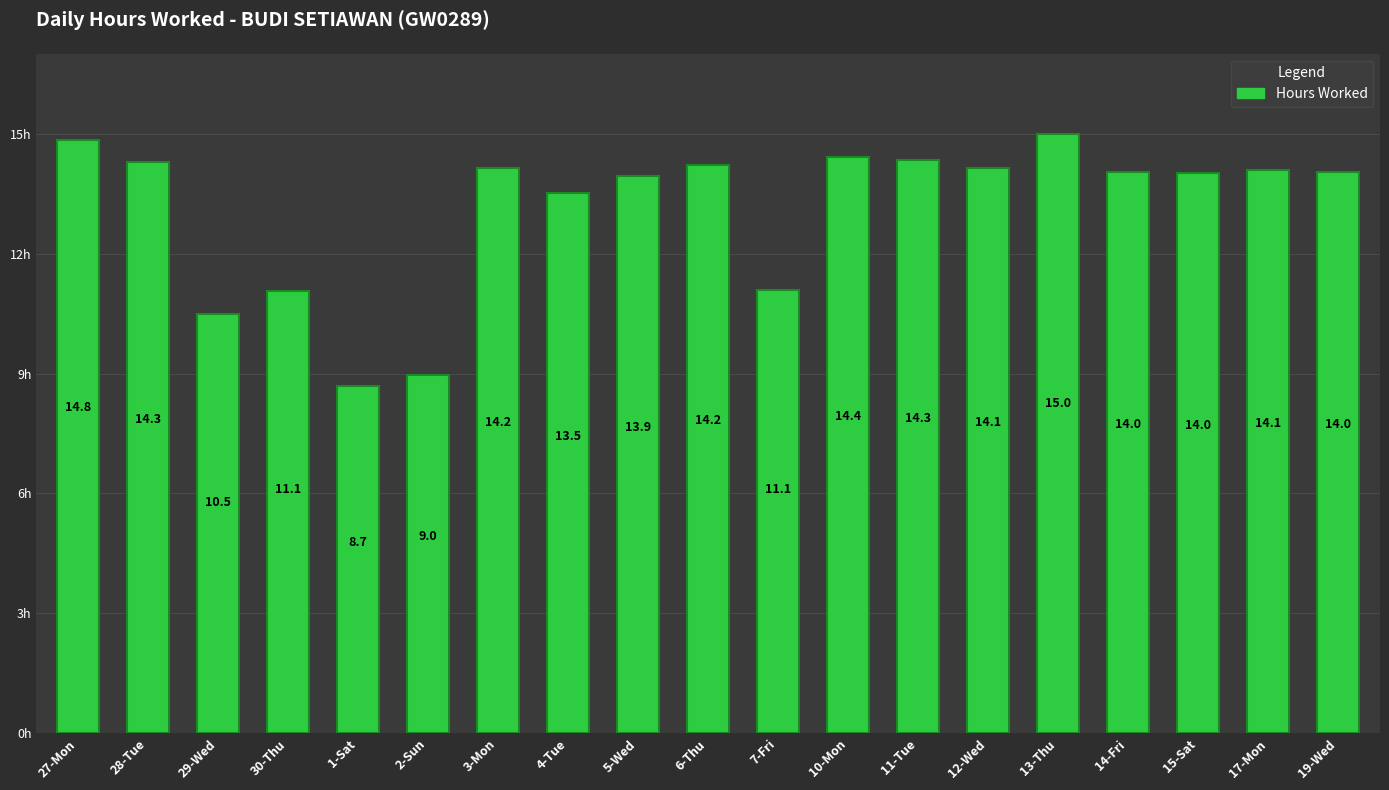

What is the sum of the values at 15-Sat and 11-Tue?

28.4